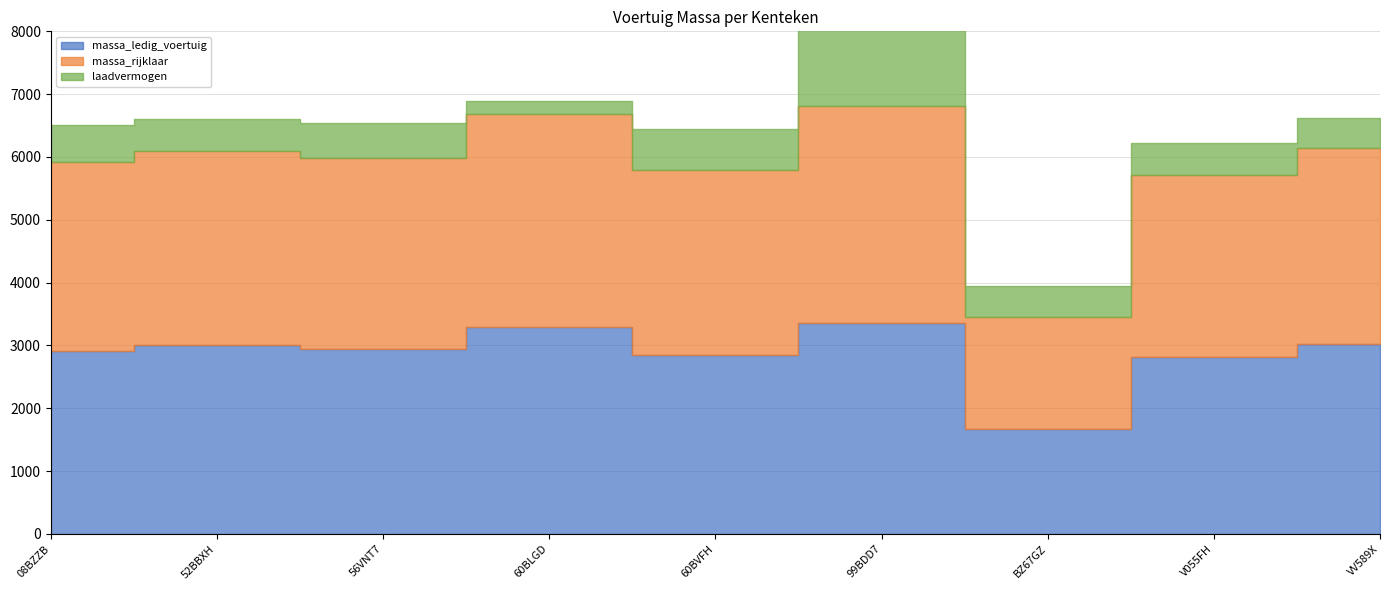

How many values in the laadvermogen series are below 500?

2